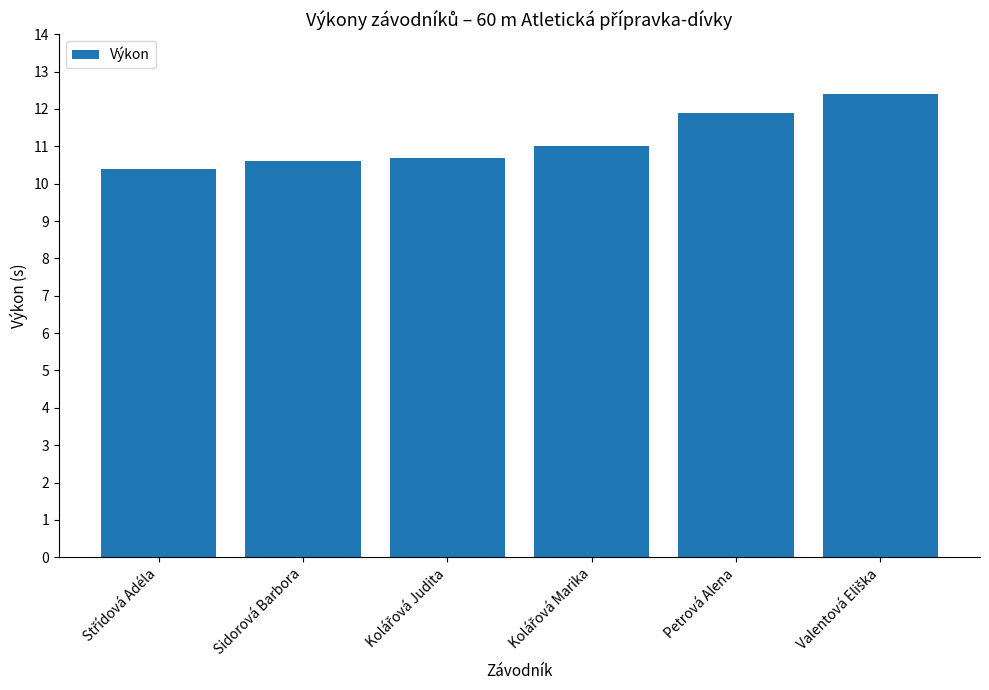

What is the maximum value shown in the chart?

12.4